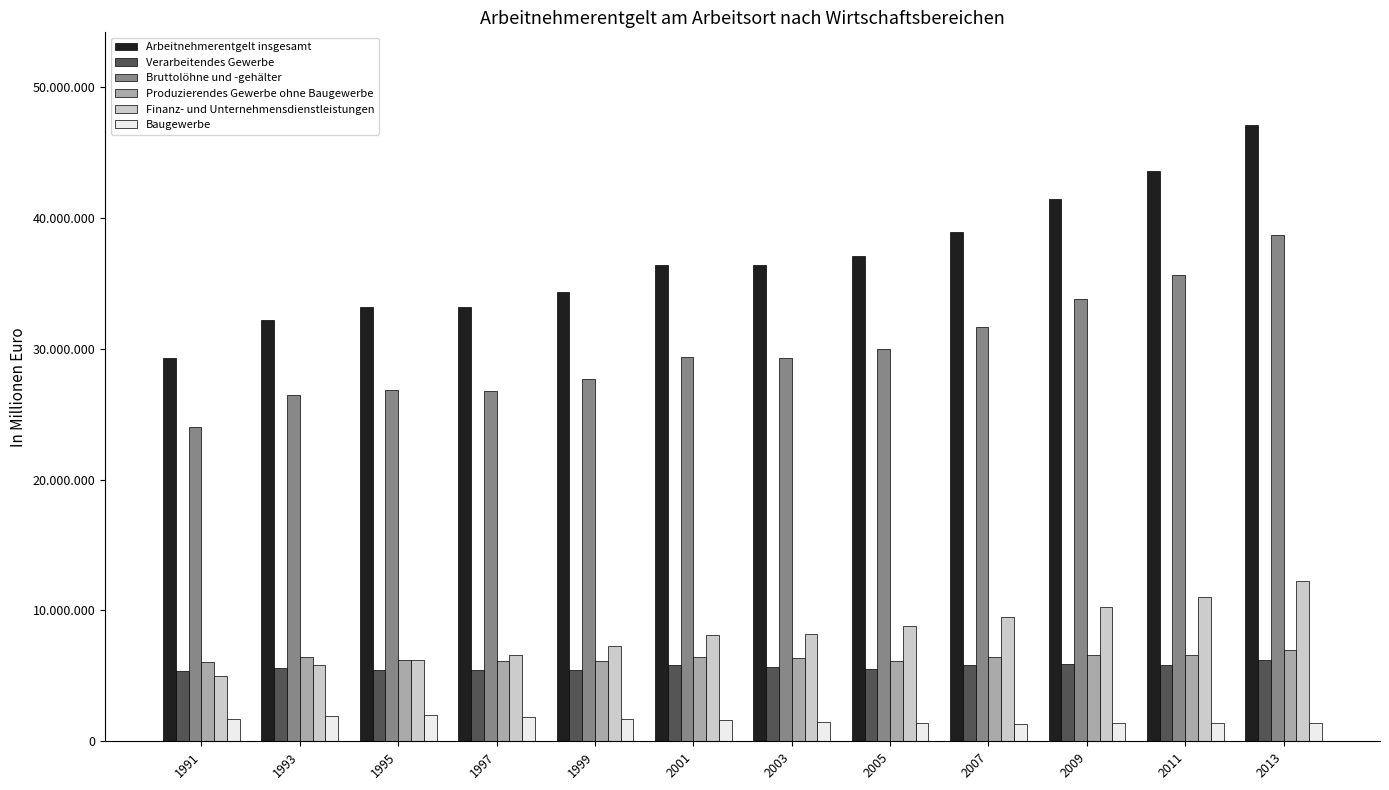

At which category does the chart reach its minimum across all series?

2007